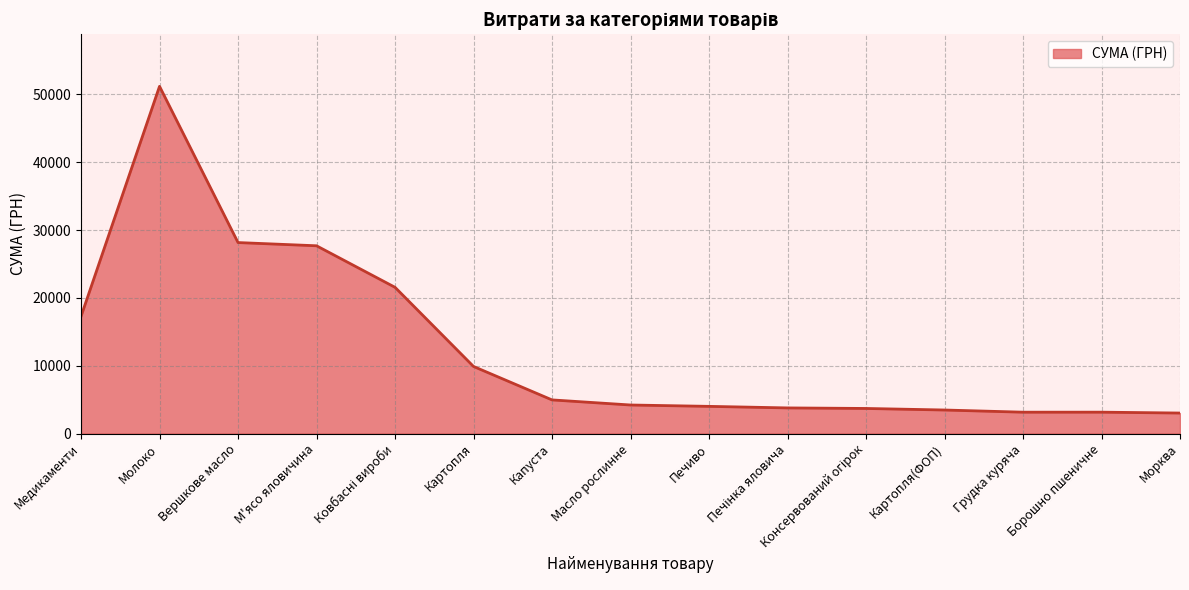

The chart shows a value of 27688.3 at М'ясо яловичина. True or false?

True